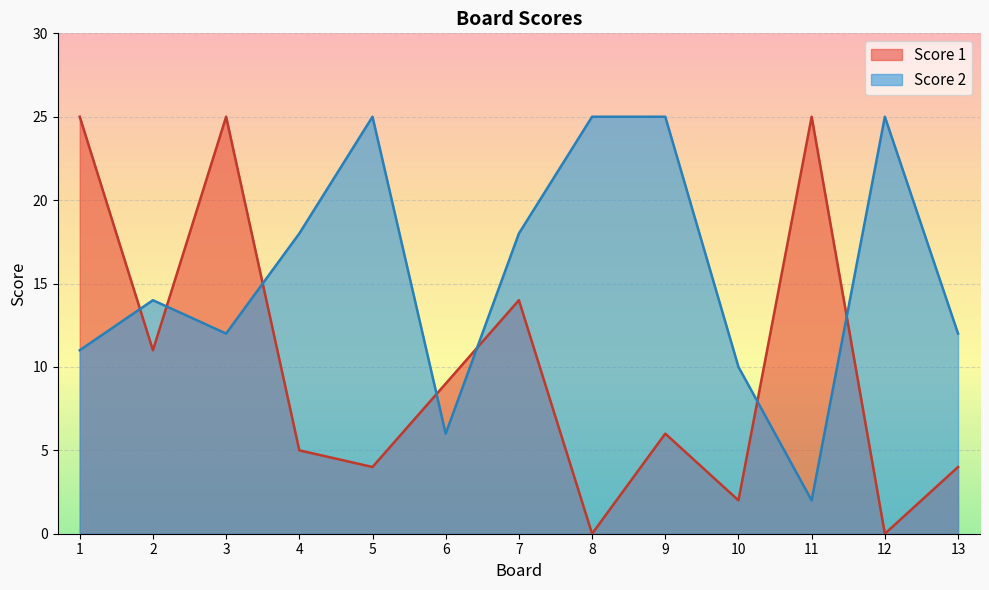

How many interior local peaks does the Score 1 series have?

4